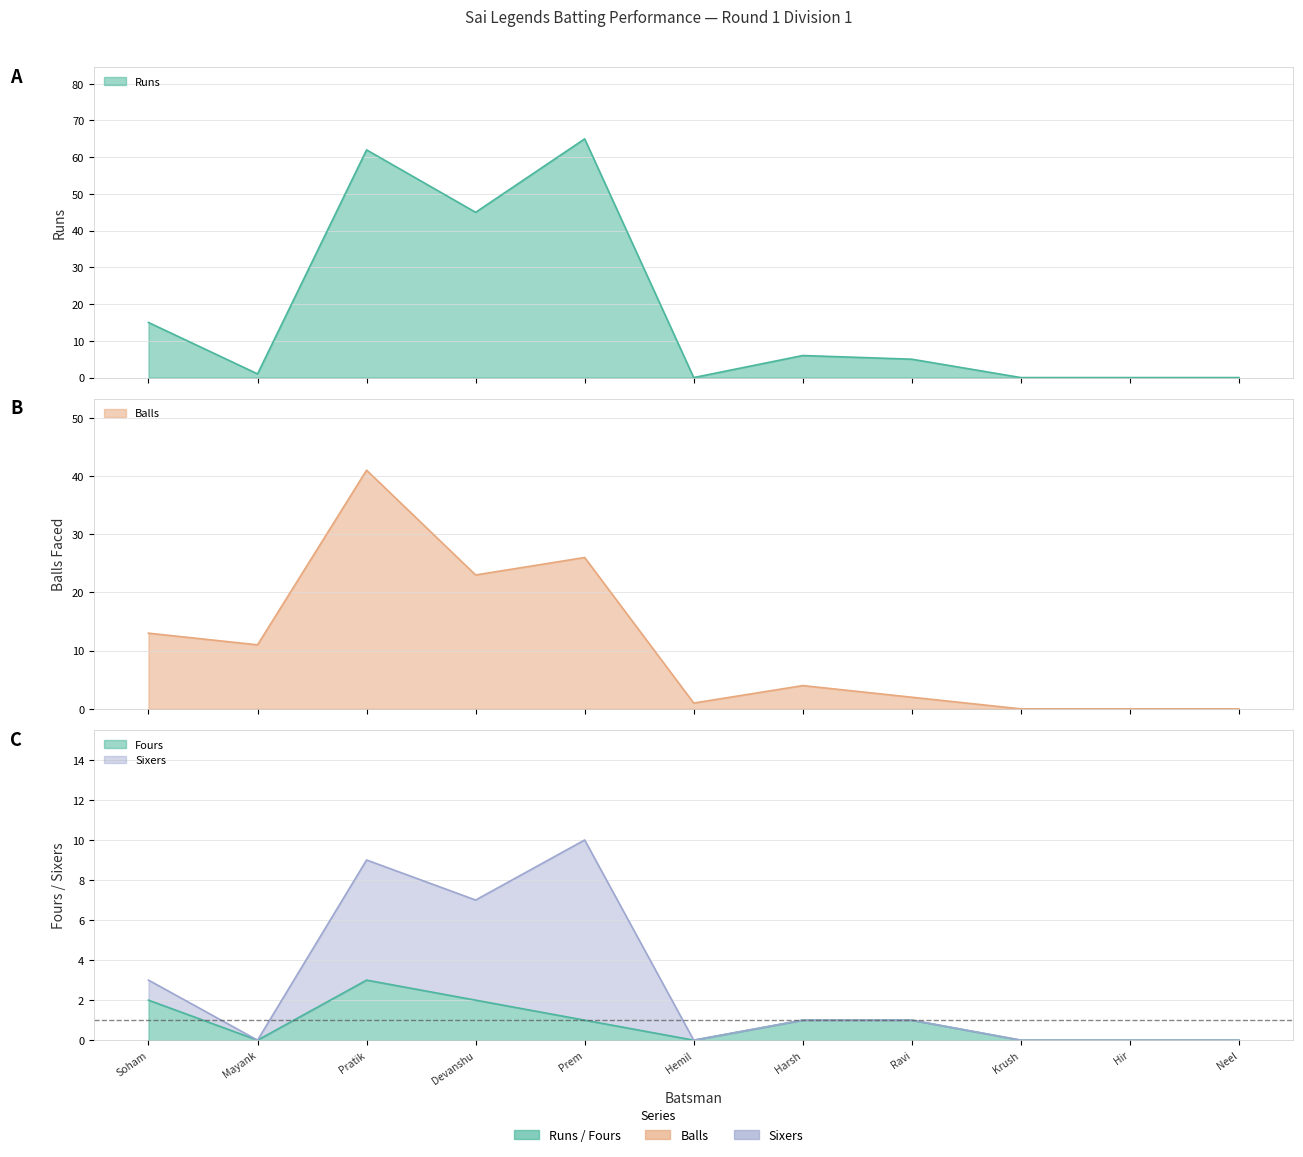

How many times do Runs and Balls cross each other?

4